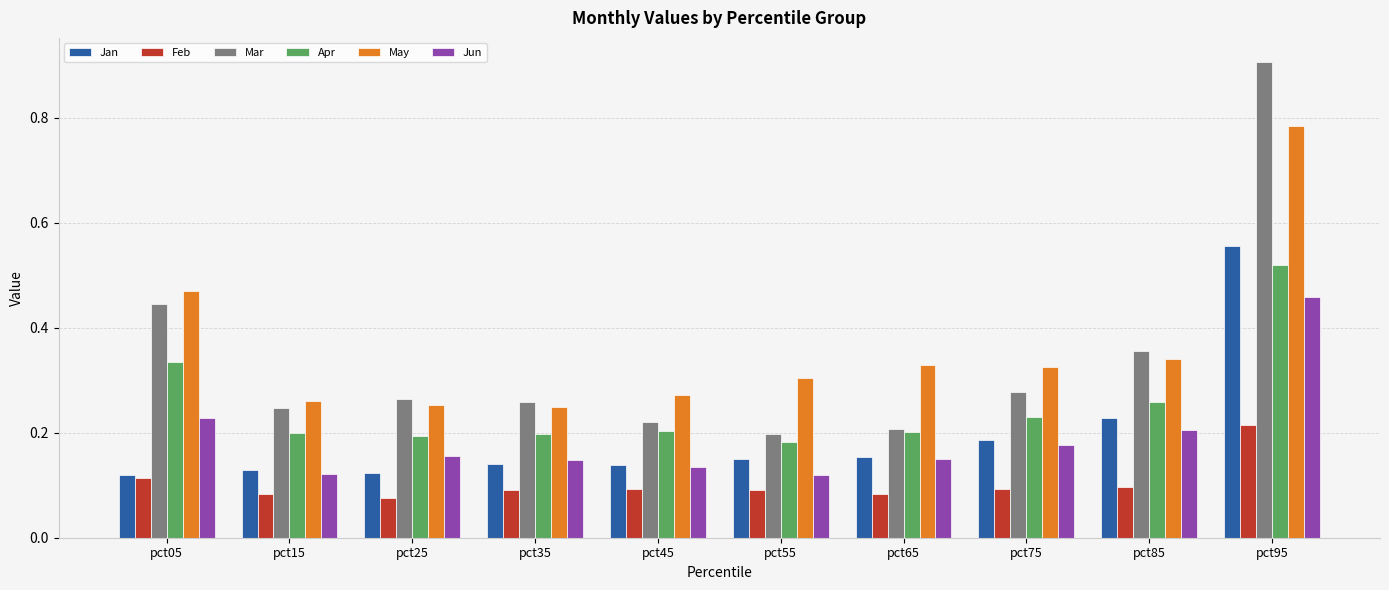

What is the highest value of the Mar series?

0.9